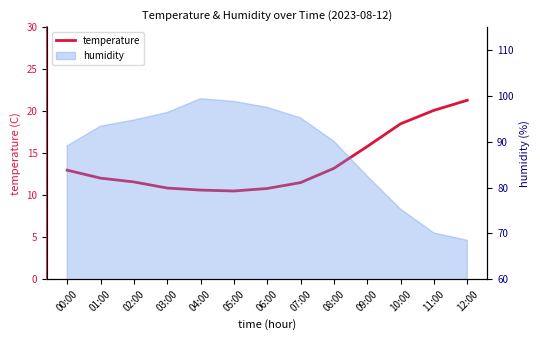

What is the change in value from 03:00 to 08:00?

+2.3